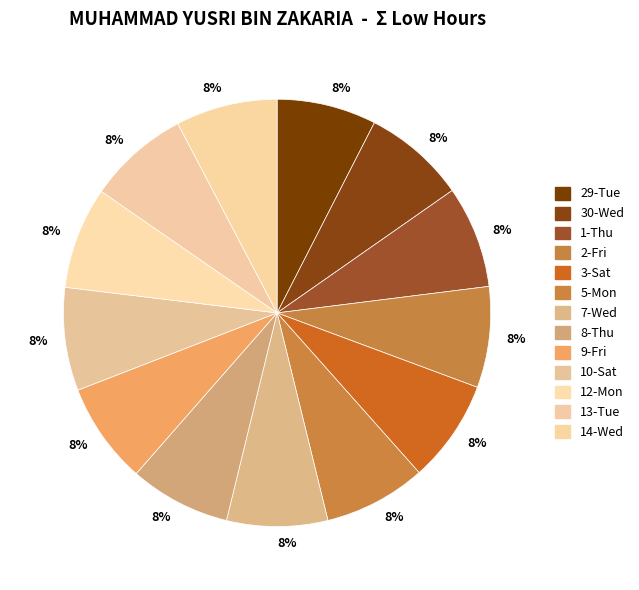

What is the smallest slice in the pie chart?

29-Tue